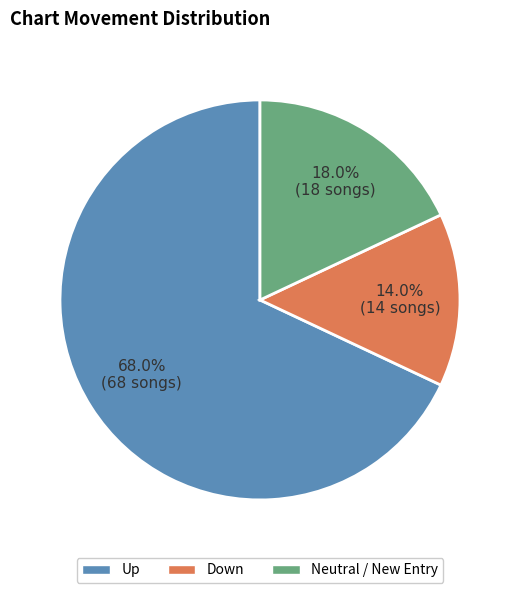

Is there a majority slice in this chart?

Yes